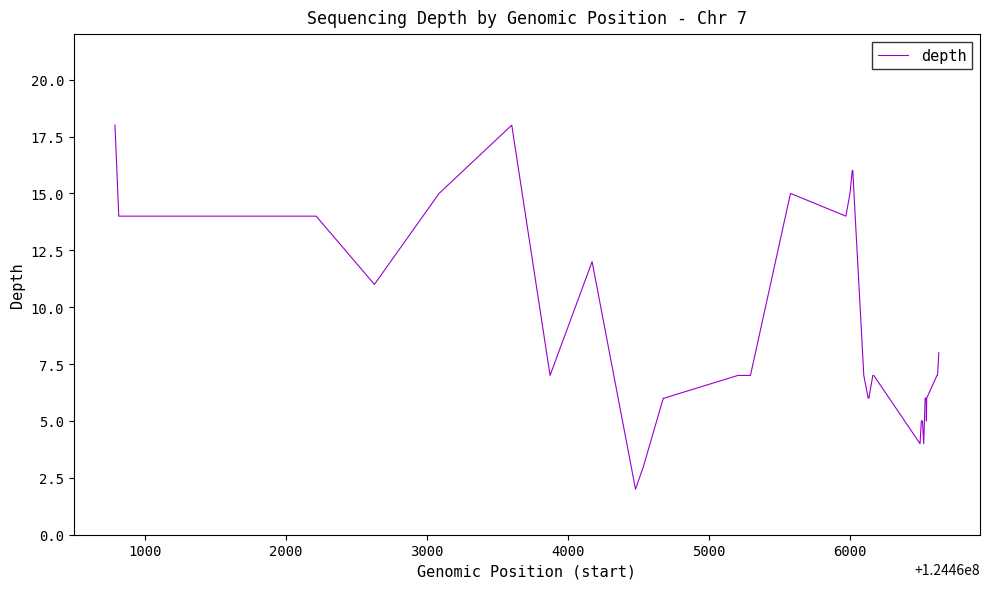

What is the difference between the maximum and minimum values?

16